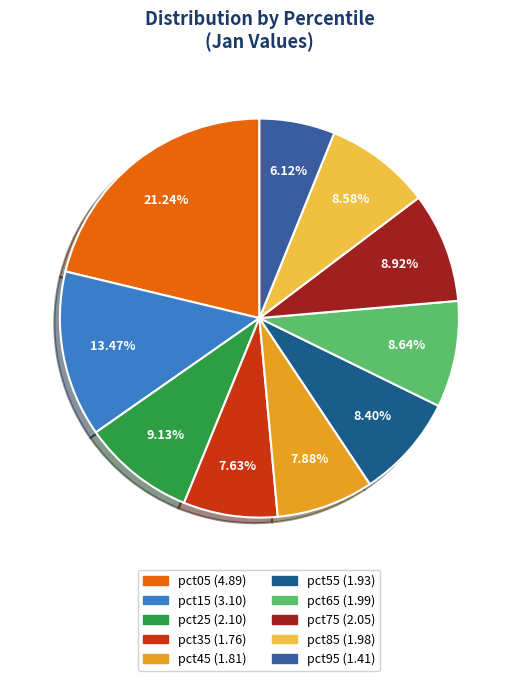

True or false: pct55 accounts for 16% of the total.

False